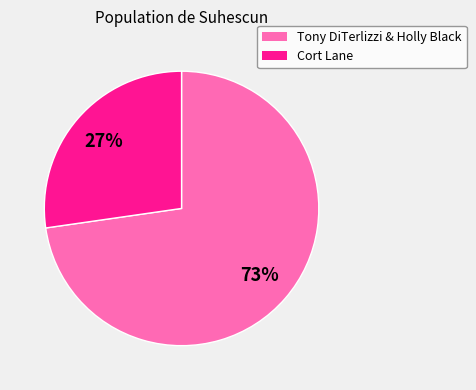

To the nearest percent, what is the average slice percentage?

50%